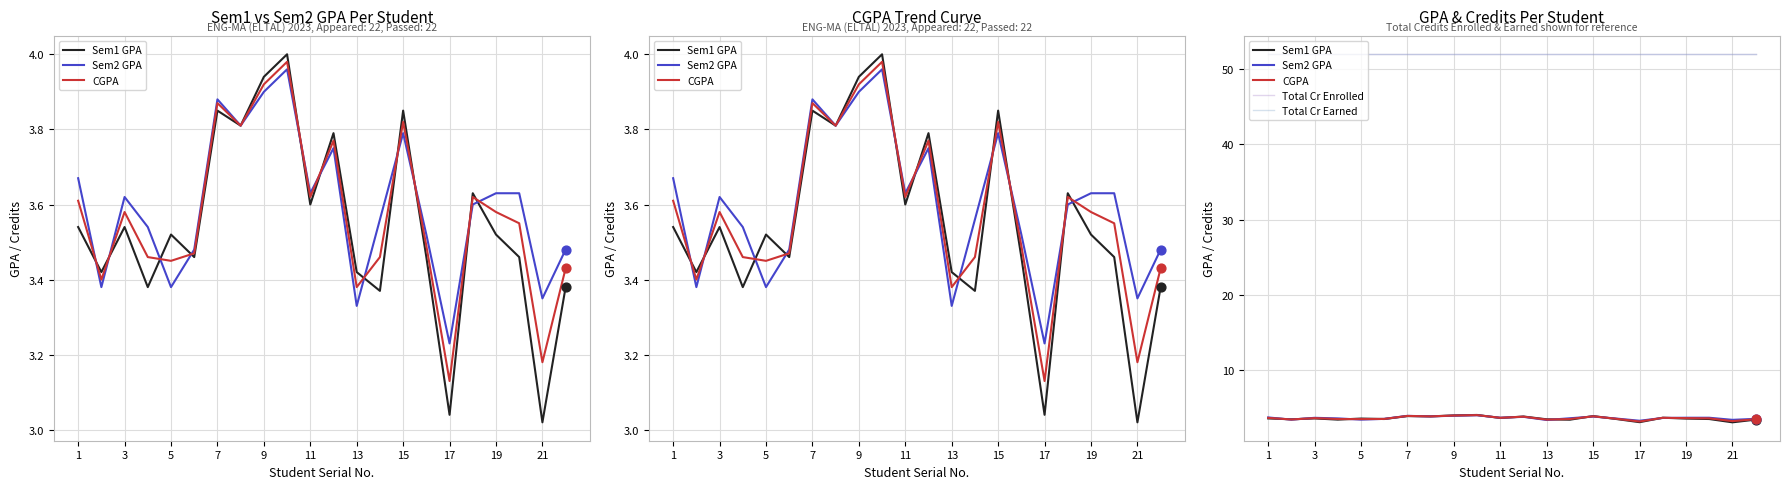

Which series reaches the maximum Y coordinate?

Total Cr Enrolled